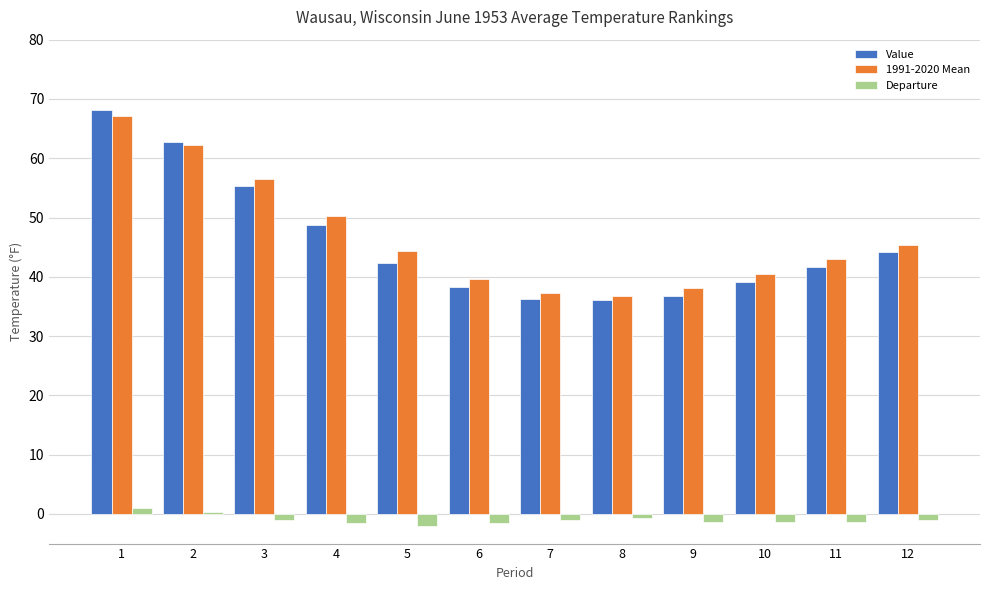

At which category is the sum across all series the highest?

1